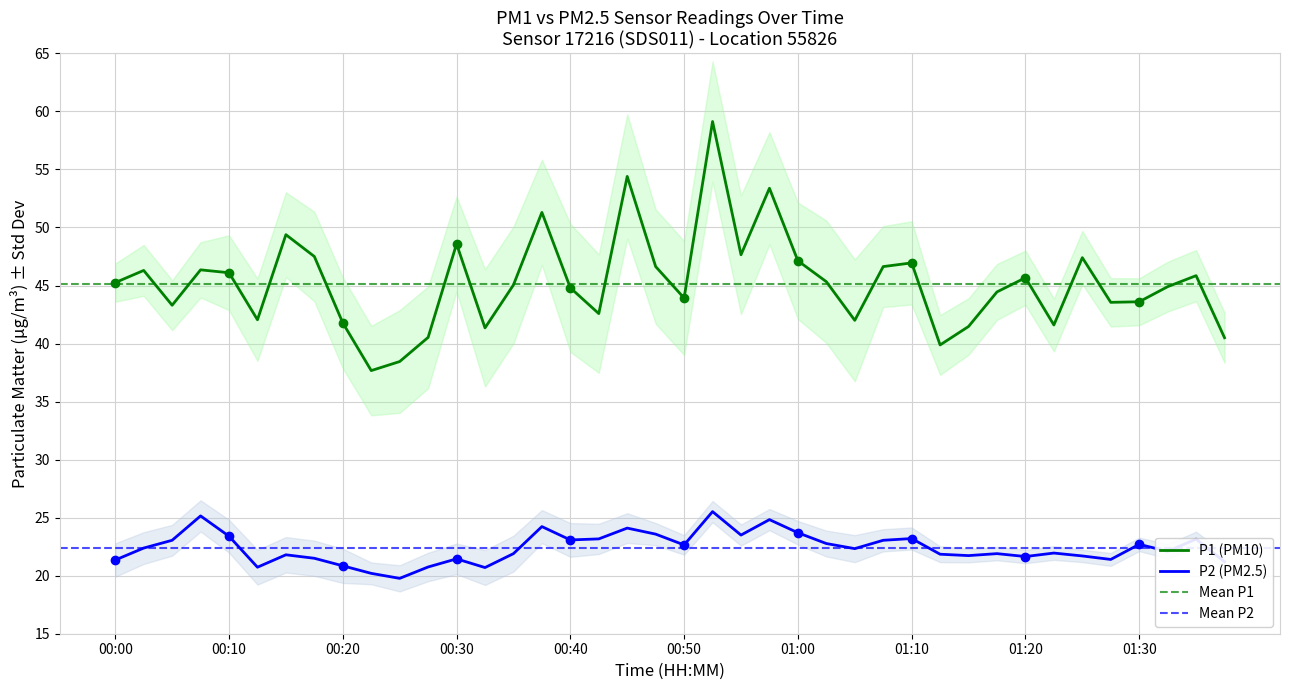

Is the value of P2 at 00:22 greater than the value of P1 at 00:05?

No